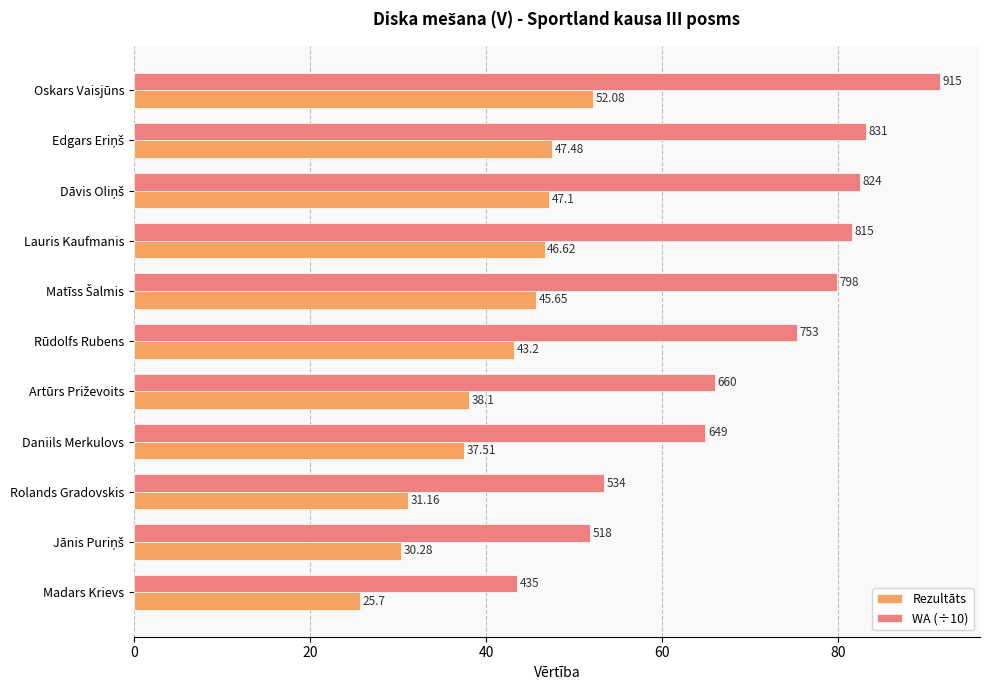

List the series in order of their peak value, lowest first.

Rezultāts, WA (÷10)